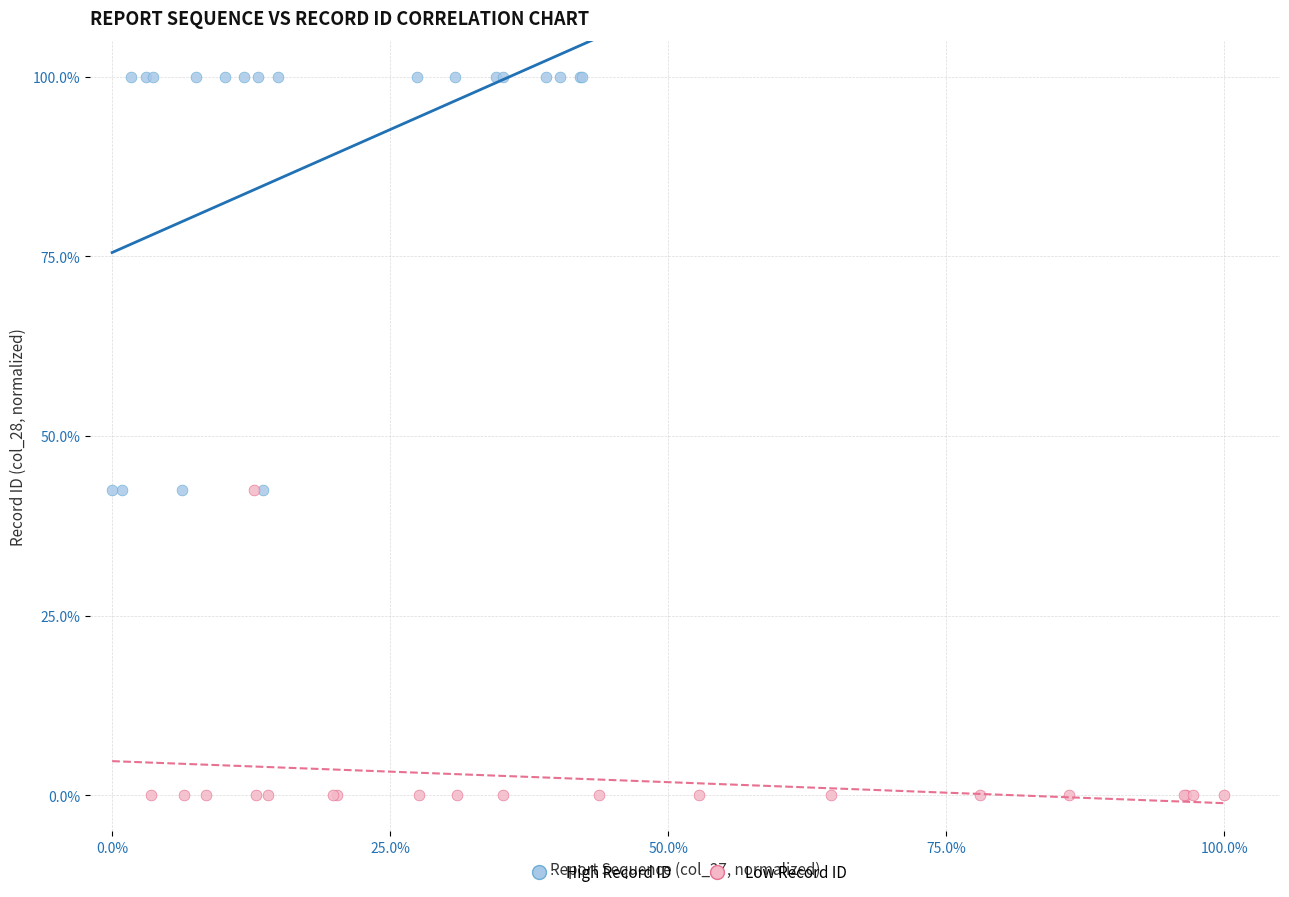

Which series reaches the minimum Y coordinate?

Low Record ID